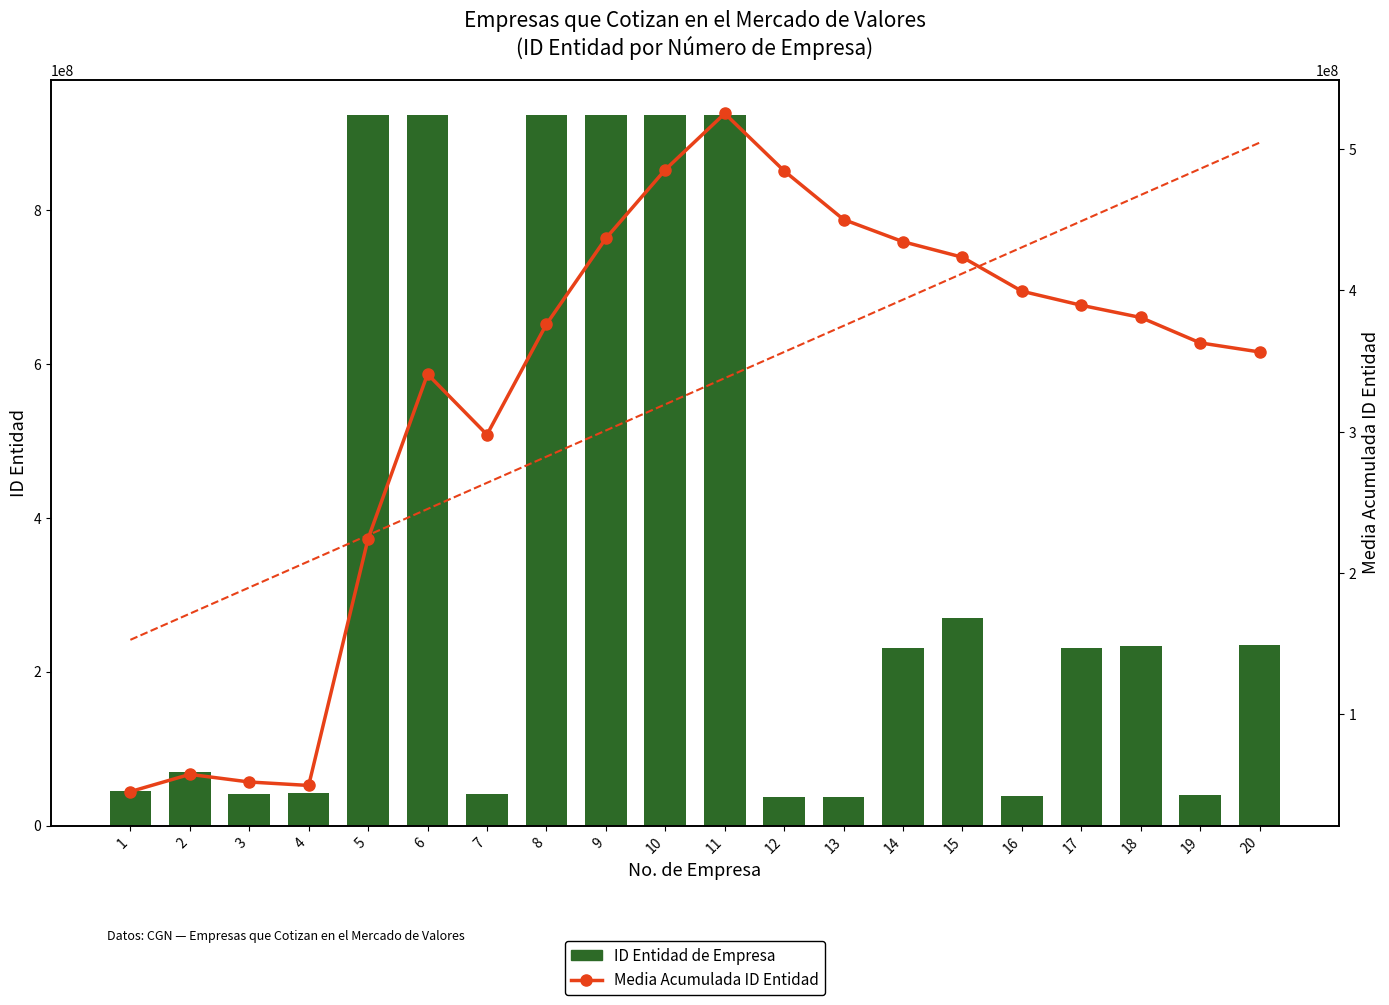

Reading right to left, list all the values displayed in this chart.

ID Entidad de Empresa: 20=234111001.0	19=39363000.0	18=233911001.0	17=230105607.0	16=38900000.0	15=269411001.0	14=230111001.0	13=37400000.0	12=37217000.0	11=923272142.0	10=923272350.0	9=923272142.0	8=923272478.0	7=40800000.0	6=923272023.0	5=923271521.0	4=42200000.0	3=41200000.0	2=69600000.0	1=45200000.0
Media Acumulada ID Entidad: 20=356458113.4	19=362897435.1	18=380871570.3	17=389516309.7	16=399479478.6	15=423518110.5	14=434525761.2	13=450249973.5	12=484654138.0	11=525330241.5	10=485536051.4	9=436898684.9	8=376102002.8	7=297934792.0	6=340790590.7	5=224294304.2	4=49550000.0	3=52000000.0	2=57400000.0	1=45200000.0